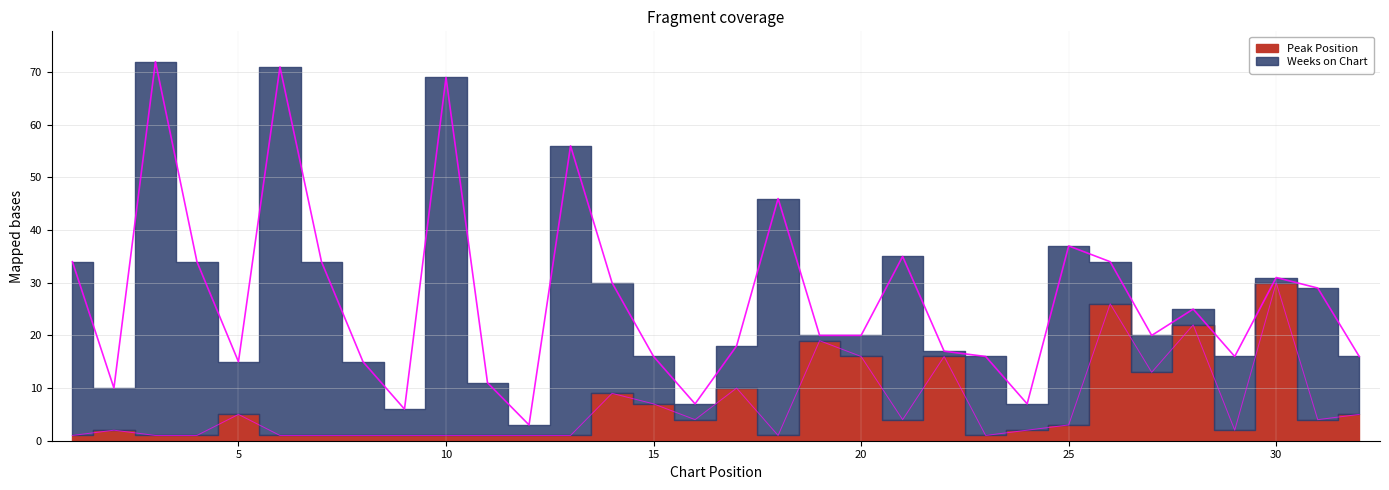

What is the approximate value at 16?

4